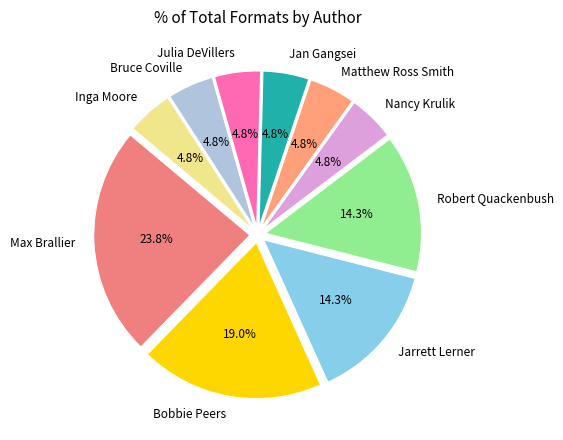

To the nearest percent, what is the average slice percentage?

10%